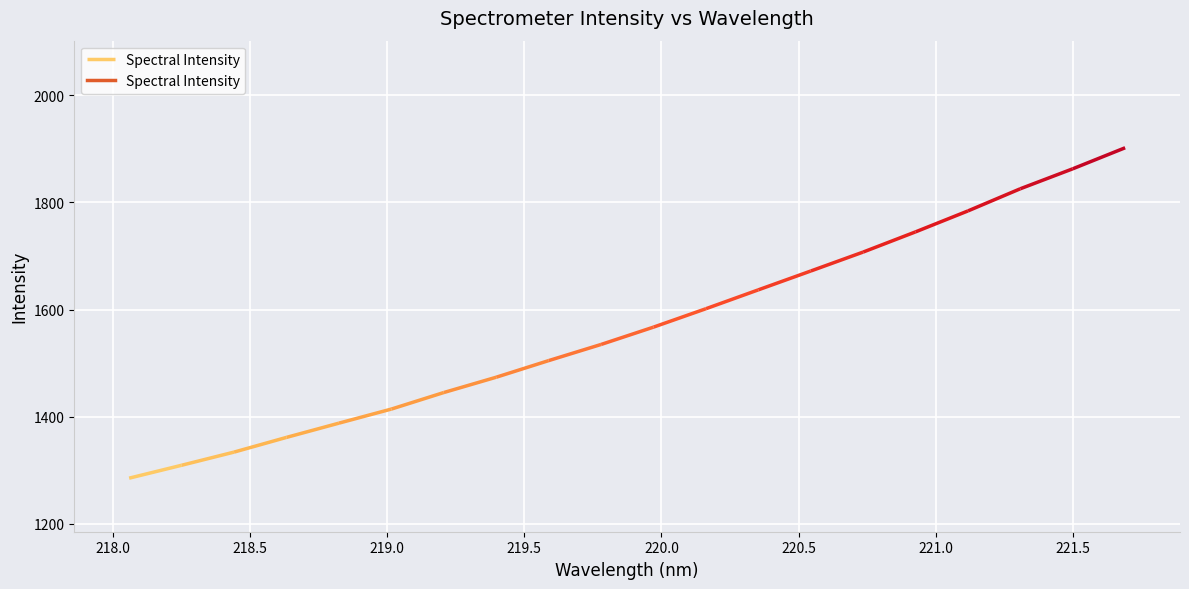

Reading right to left, transcribe all the data shown in this chart.

1902.1	1862.8	1825.6	1784.2	1745.1	1707.4	1672.0	1636.8	1601.6	1567.2	1534.8	1504.7	1473.6	1445.0	1414.1	1387.8	1361.2	1333.8	1309.2	1285.1